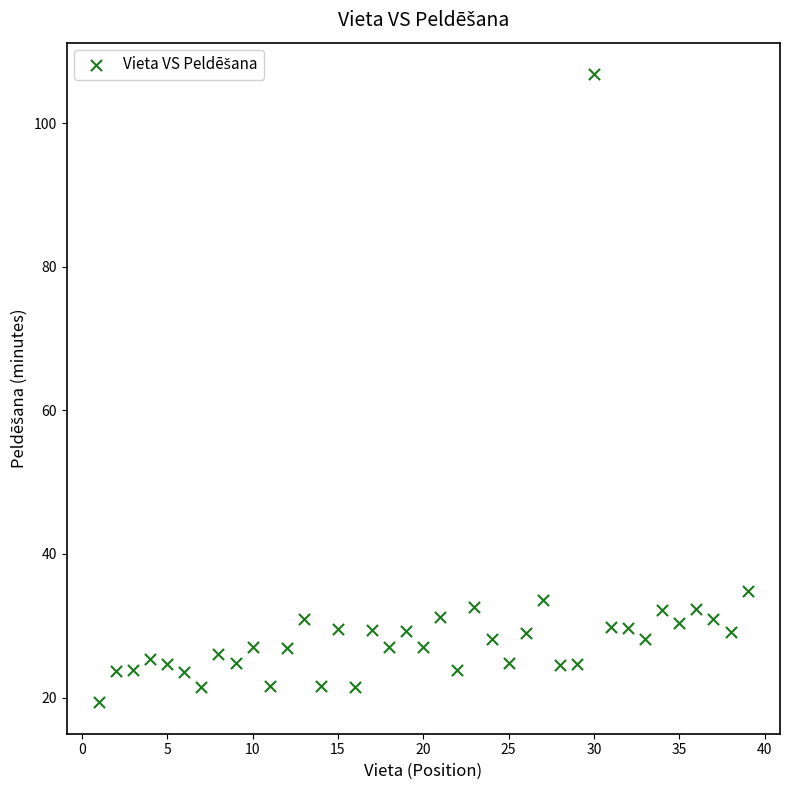

What is the range of X values (max minus min)?

38.0